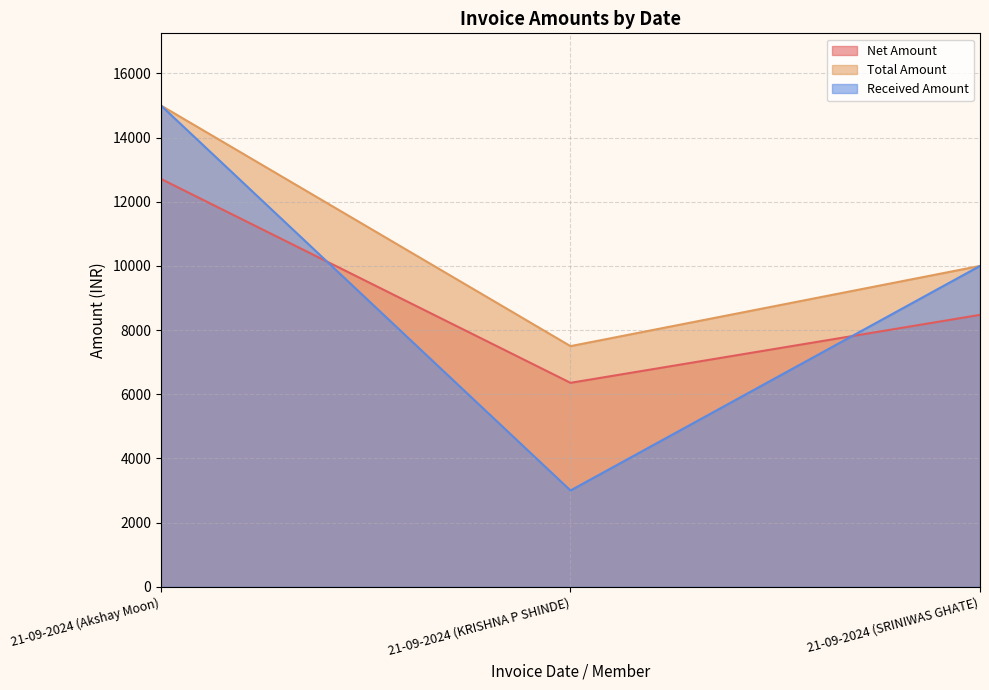

Which series has the widest spread of values?

Received Amount